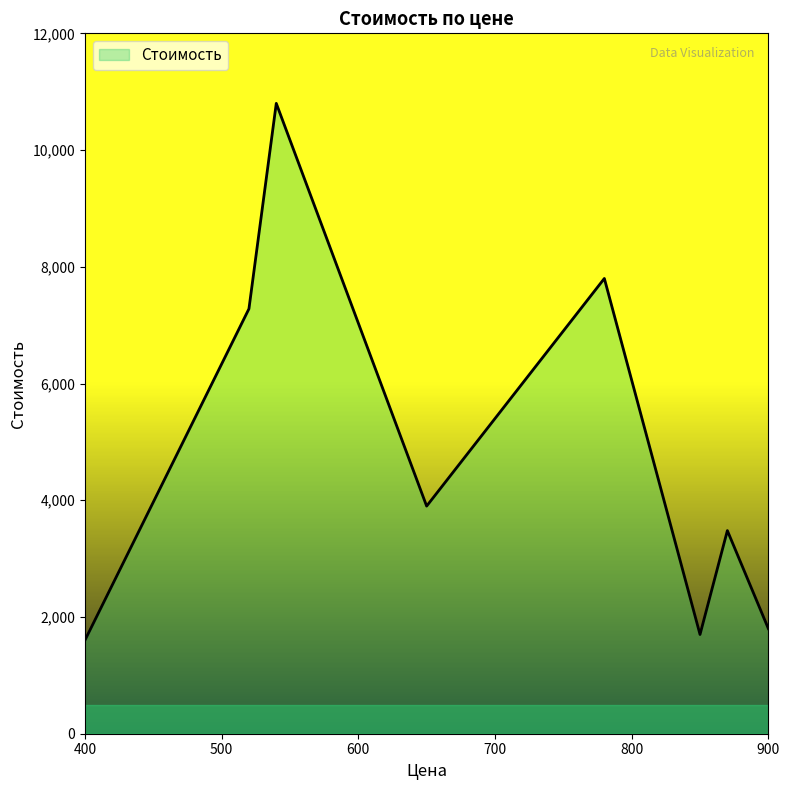

How many interior local valleys (lower than both neighbors) does the data have?

2